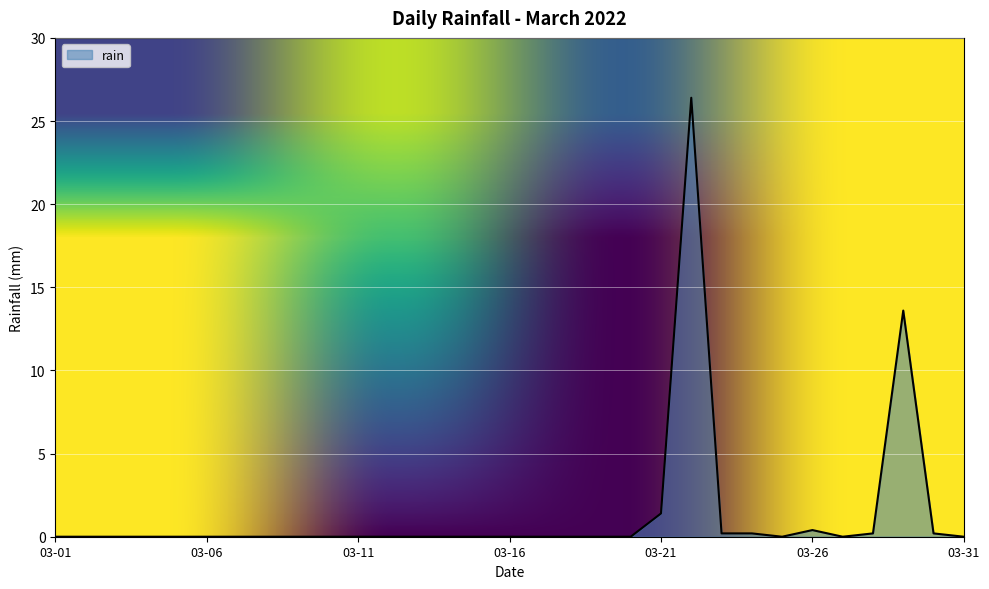

What is the difference between the maximum and minimum values?

26.4